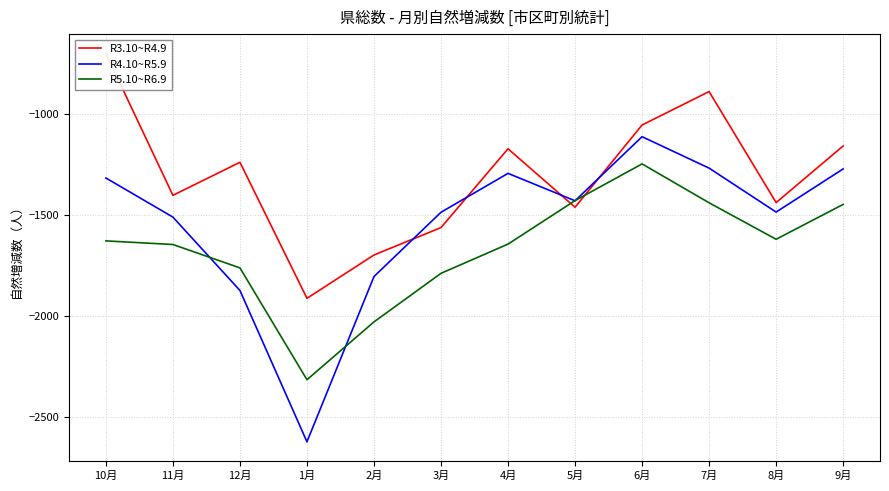

Is this an area chart (filled region under the line)?

No